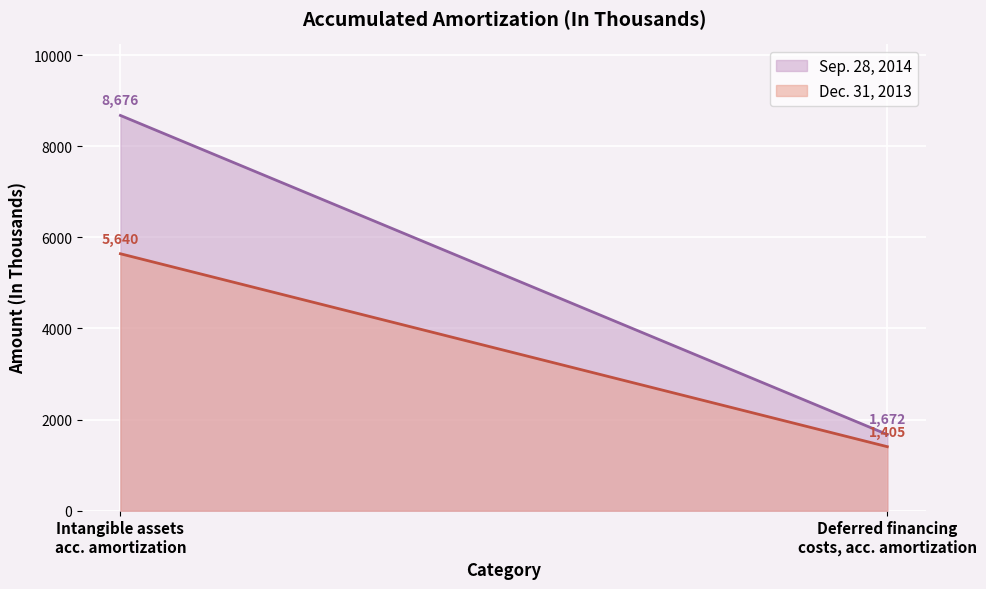

How many lines are shown in the chart?

2